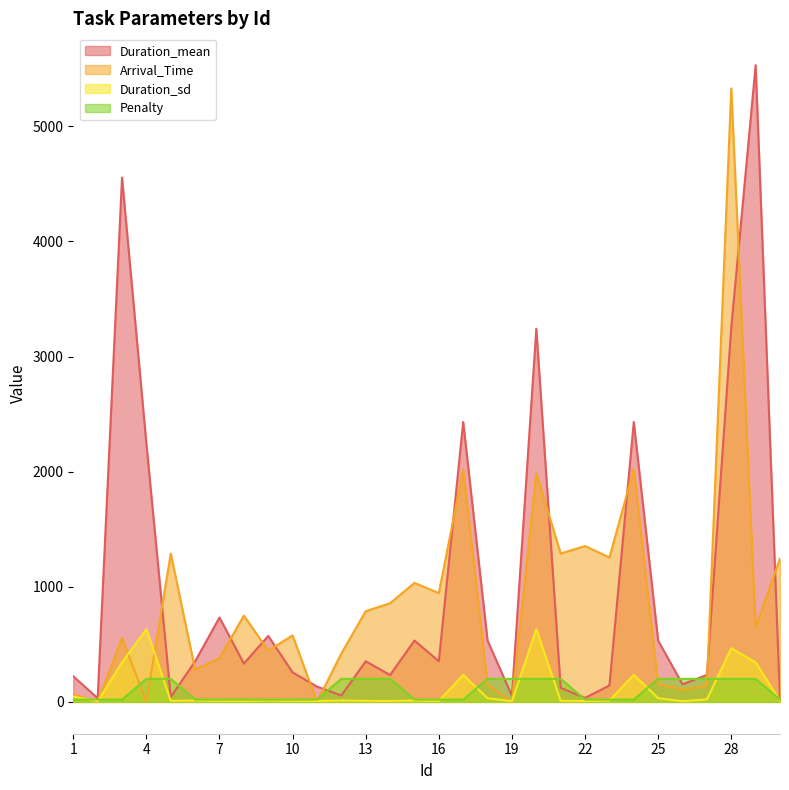

How many lines are shown in the chart?

4